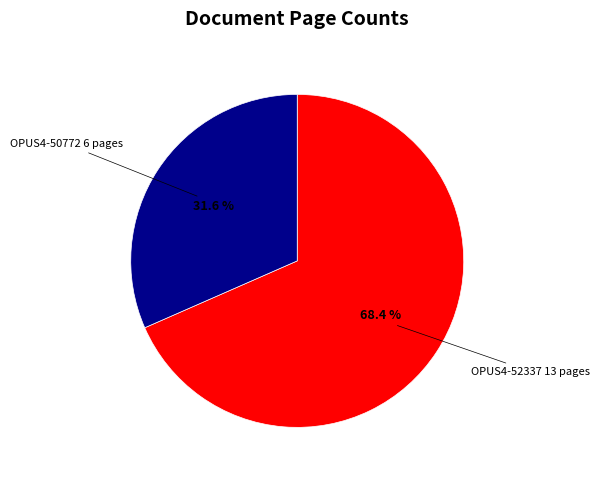

What percentage is the OPUS4-50772 slice, to the nearest percent?

32%